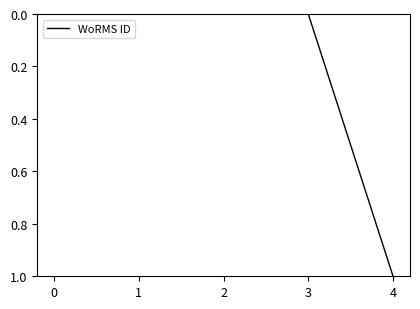

Reading left to right, list all the values displayed in this chart.

0	0	0	0	1